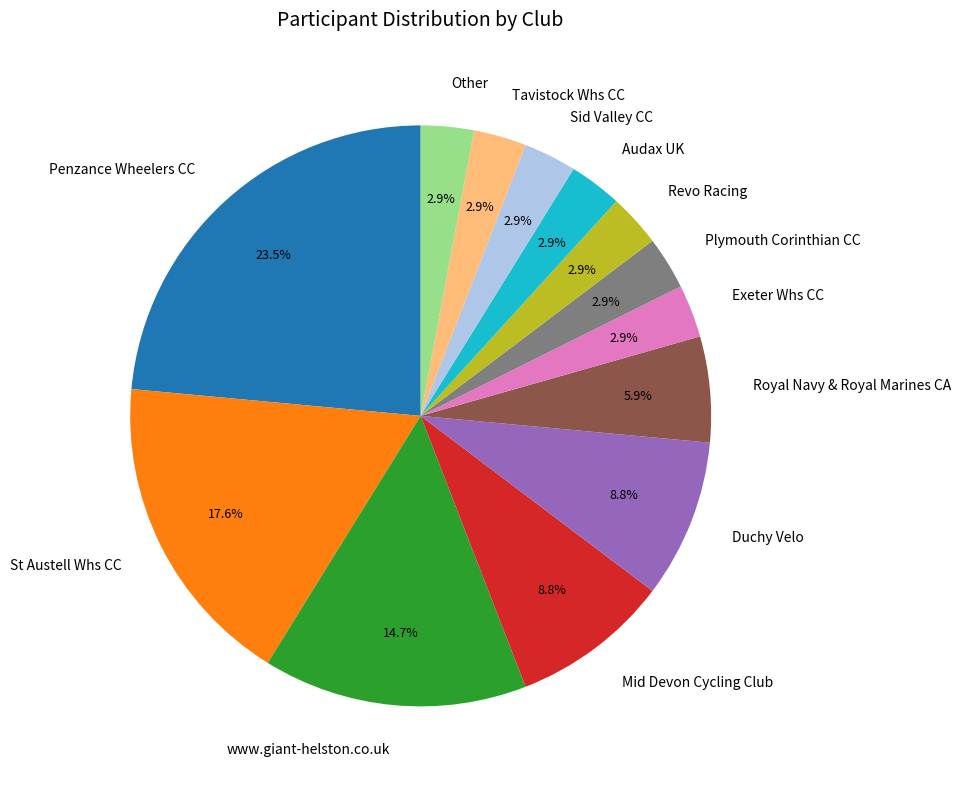

Which category has the biggest portion of the pie?

Penzance Wheelers CC